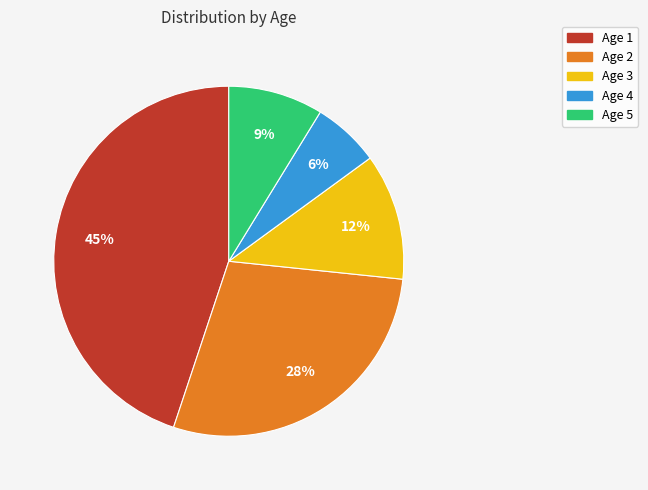

To the nearest percent, what is the average slice percentage?

20%